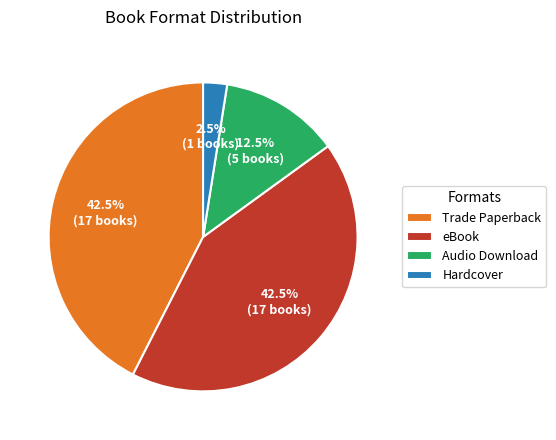

How many segments does this pie chart have?

4